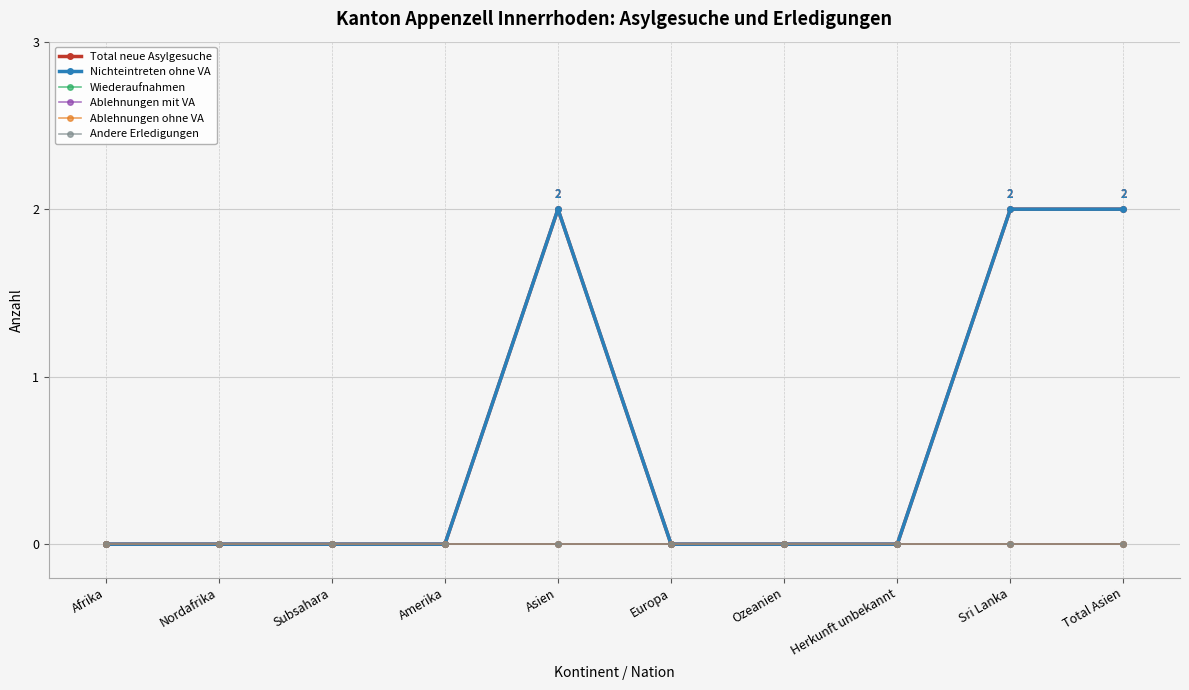

Is this an area chart (filled region under the line)?

No